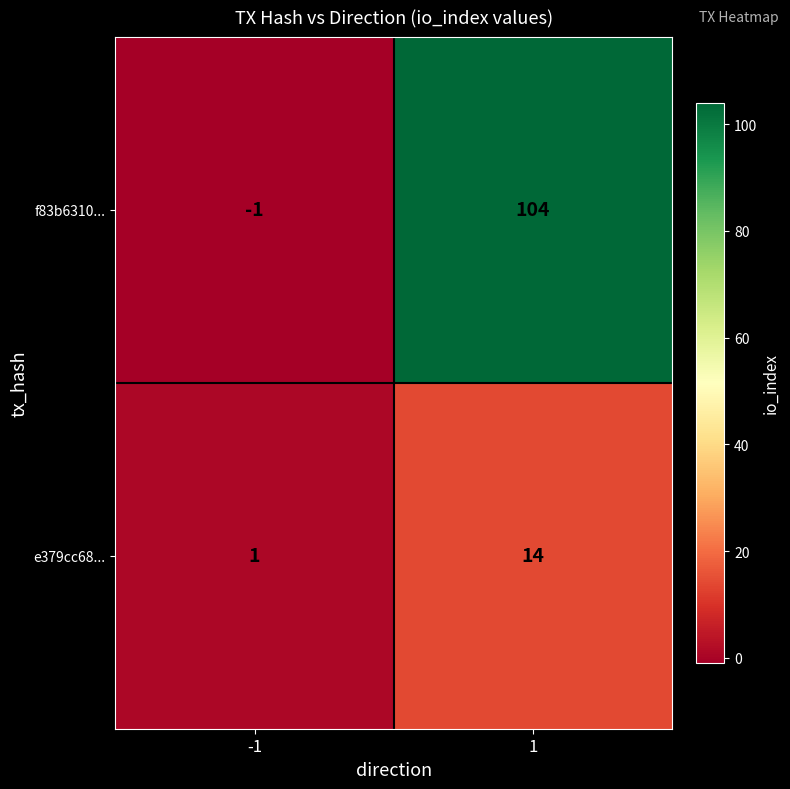

Reading right to left, extract all data points from this chart.

f83b6310...: 104	-1
e379cc68...: 14	1